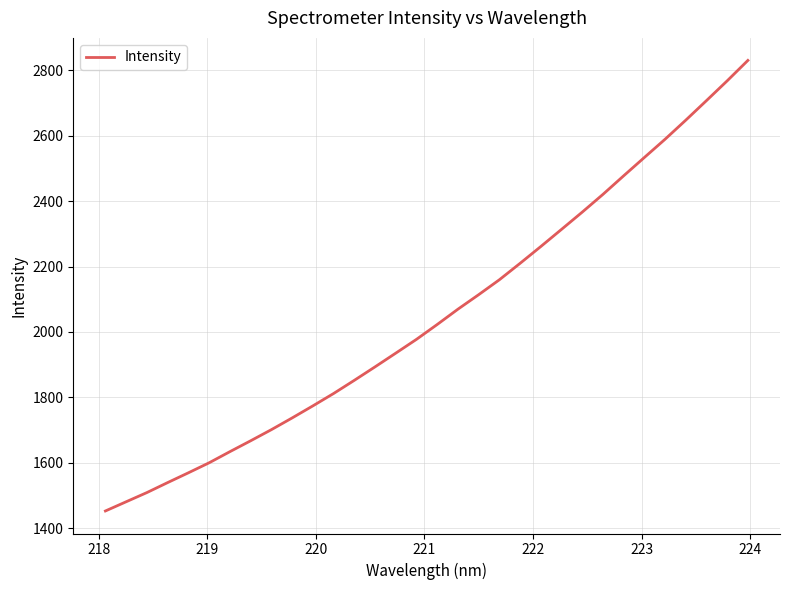

What is the difference between the maximum and minimum values?

1376.8